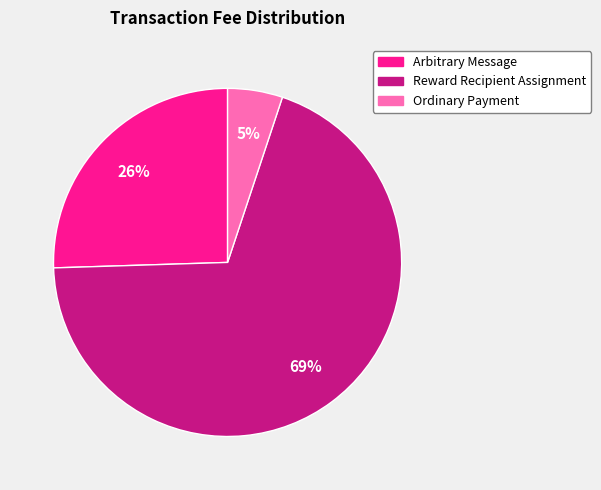

Which slice is the smallest?

Ordinary Payment